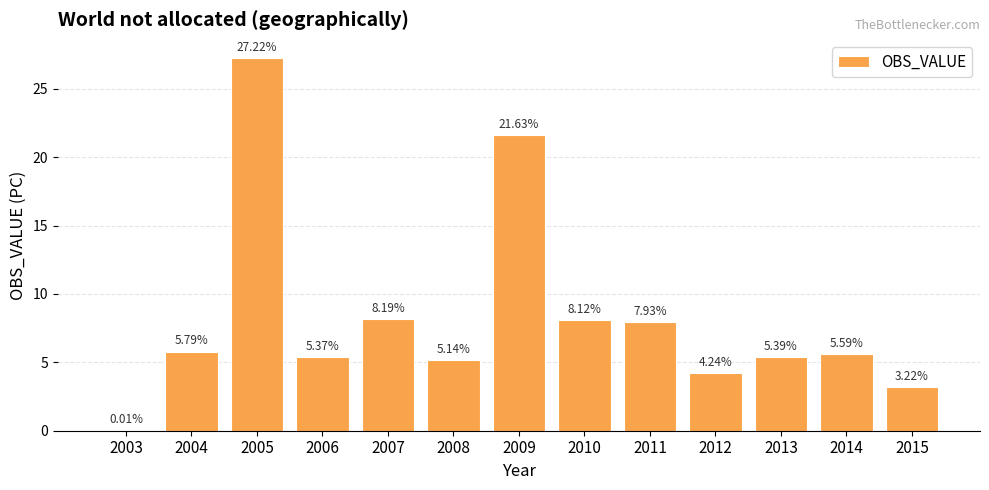

True or false: the data shows 21.6 at 2009.

True